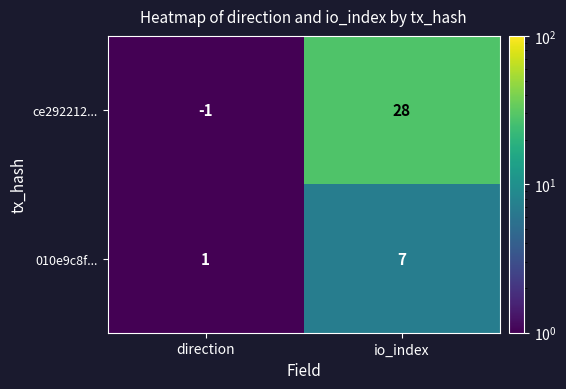

The value of 010e9c8f... at io_index is 7. True or false?

True